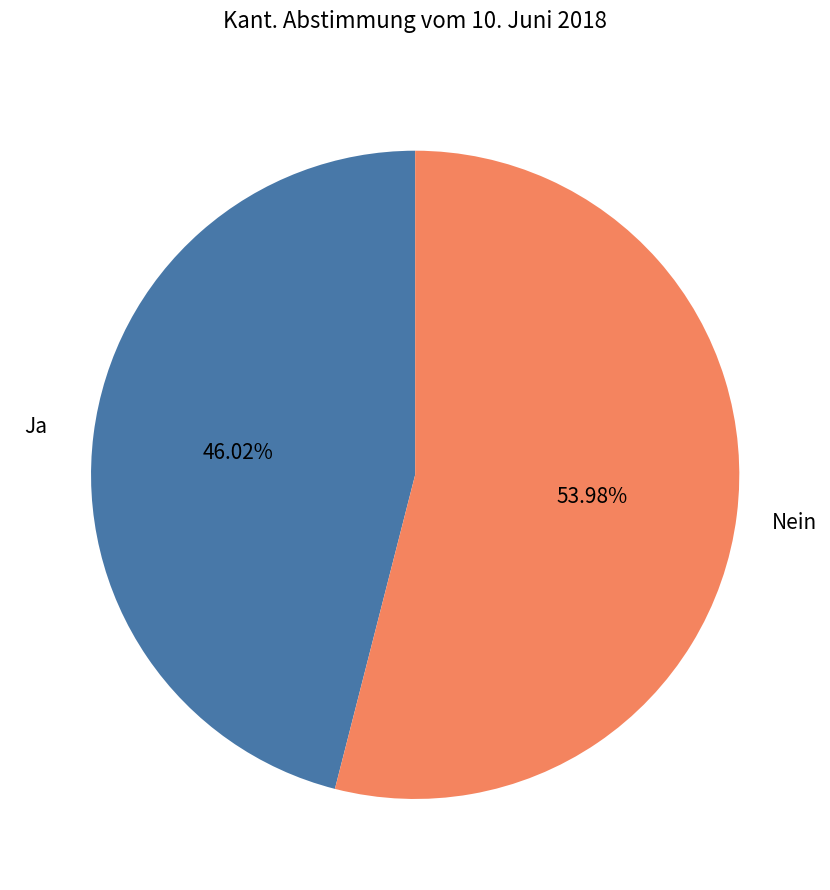

Is there a majority slice in this chart?

Yes